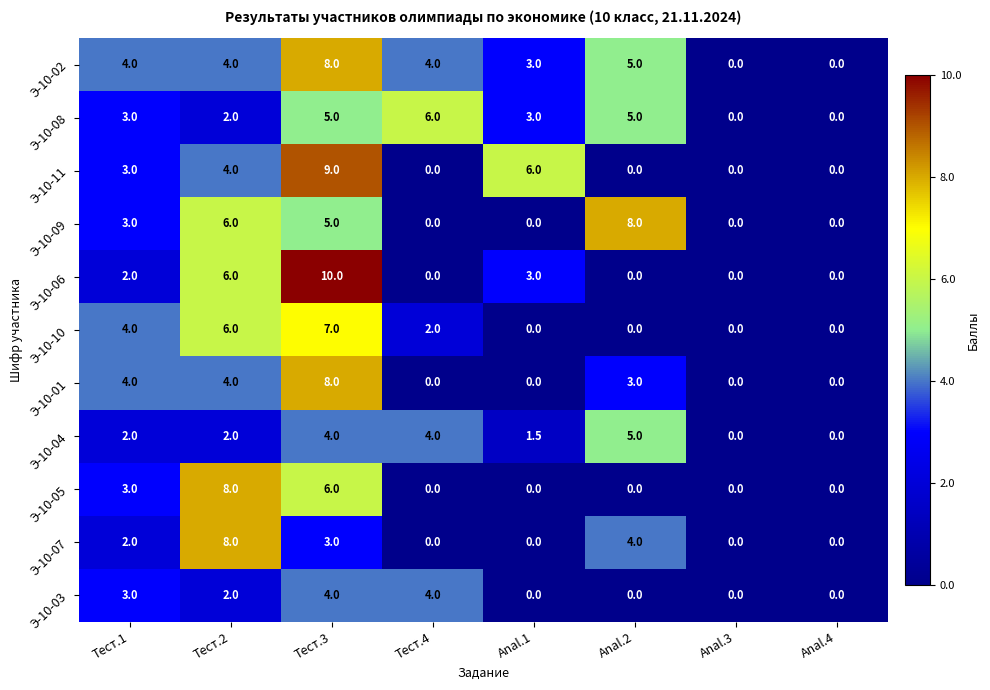

What is the difference between the maximum and minimum values in the Э-10-06 series?

10.0